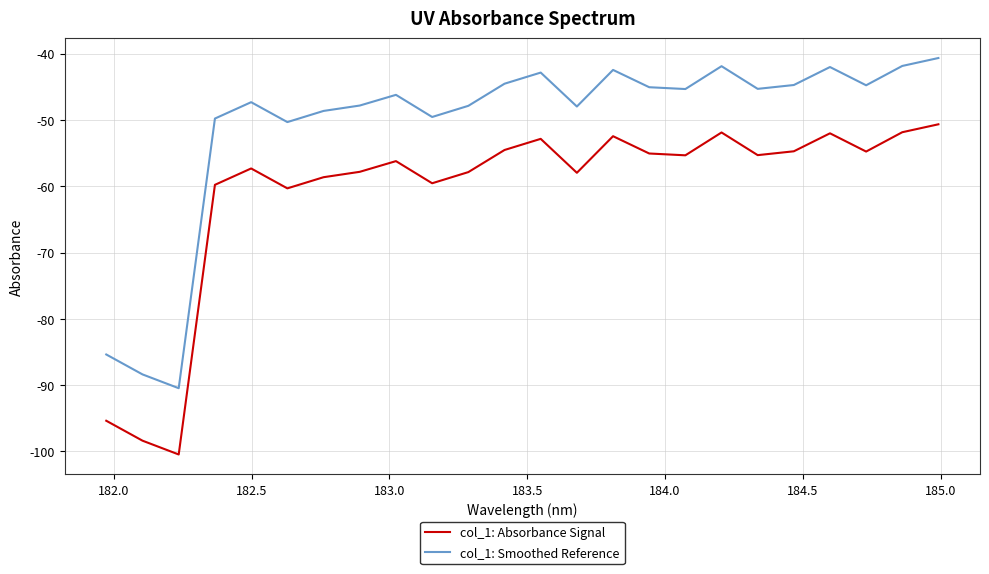

List the series in order of their peak value, highest first.

col_1: Smoothed Reference, col_1: Absorbance Signal